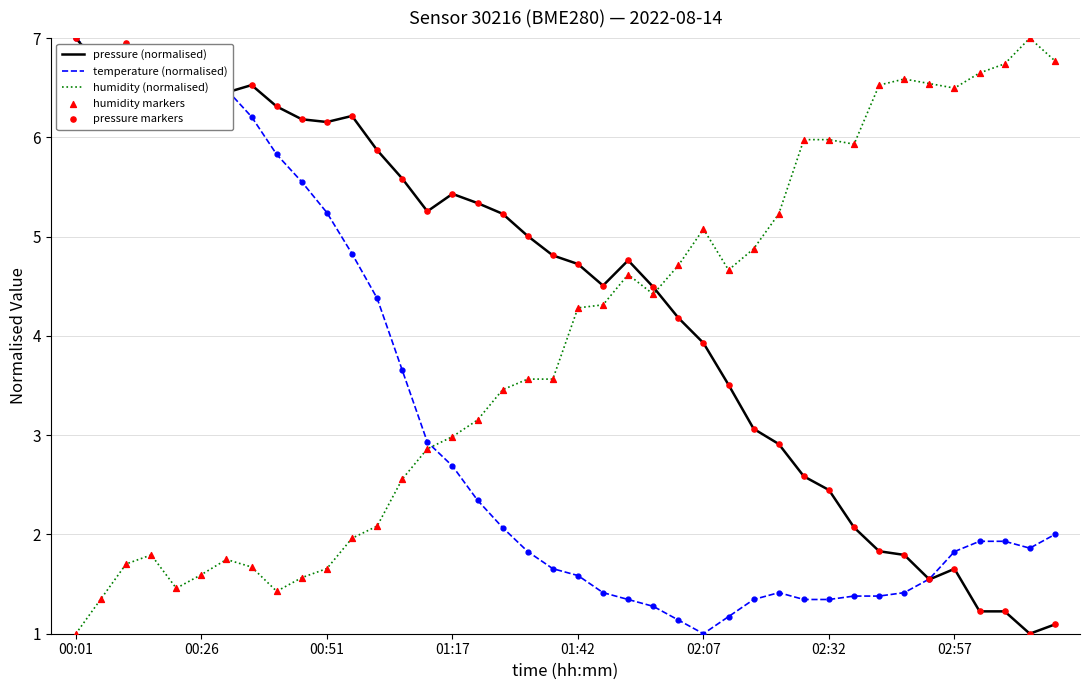

Which series has the largest total across all categories?

pressure (normalised)